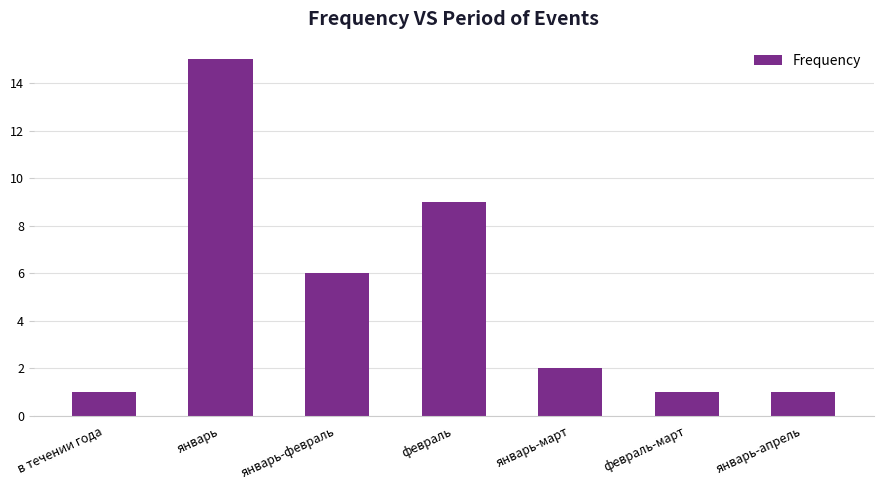

What is the ratio of the value at февраль to the value at январь?

0.6